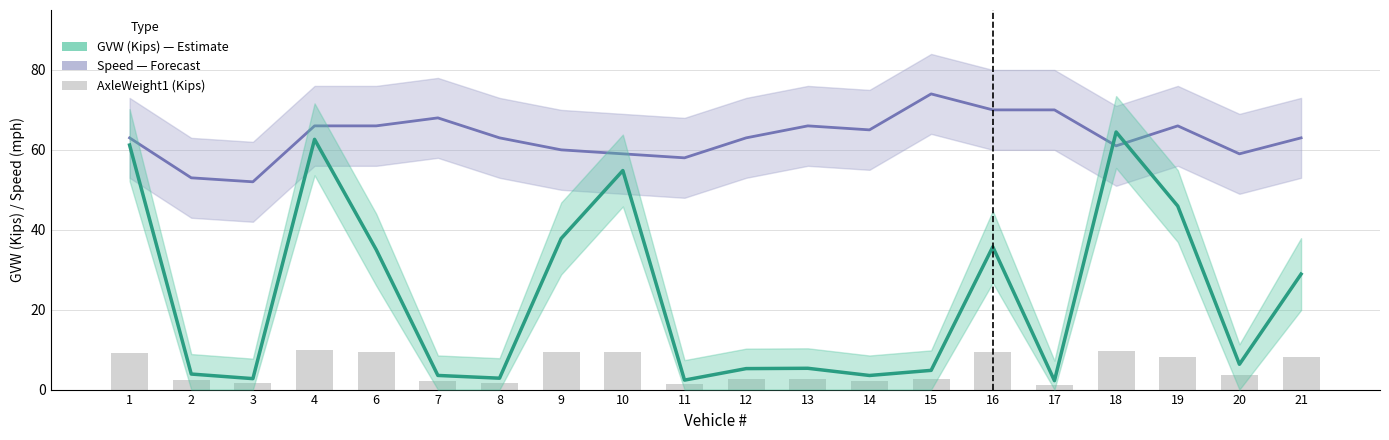

What is the highest value of the AxleWeight1(Kips) series?

10.0